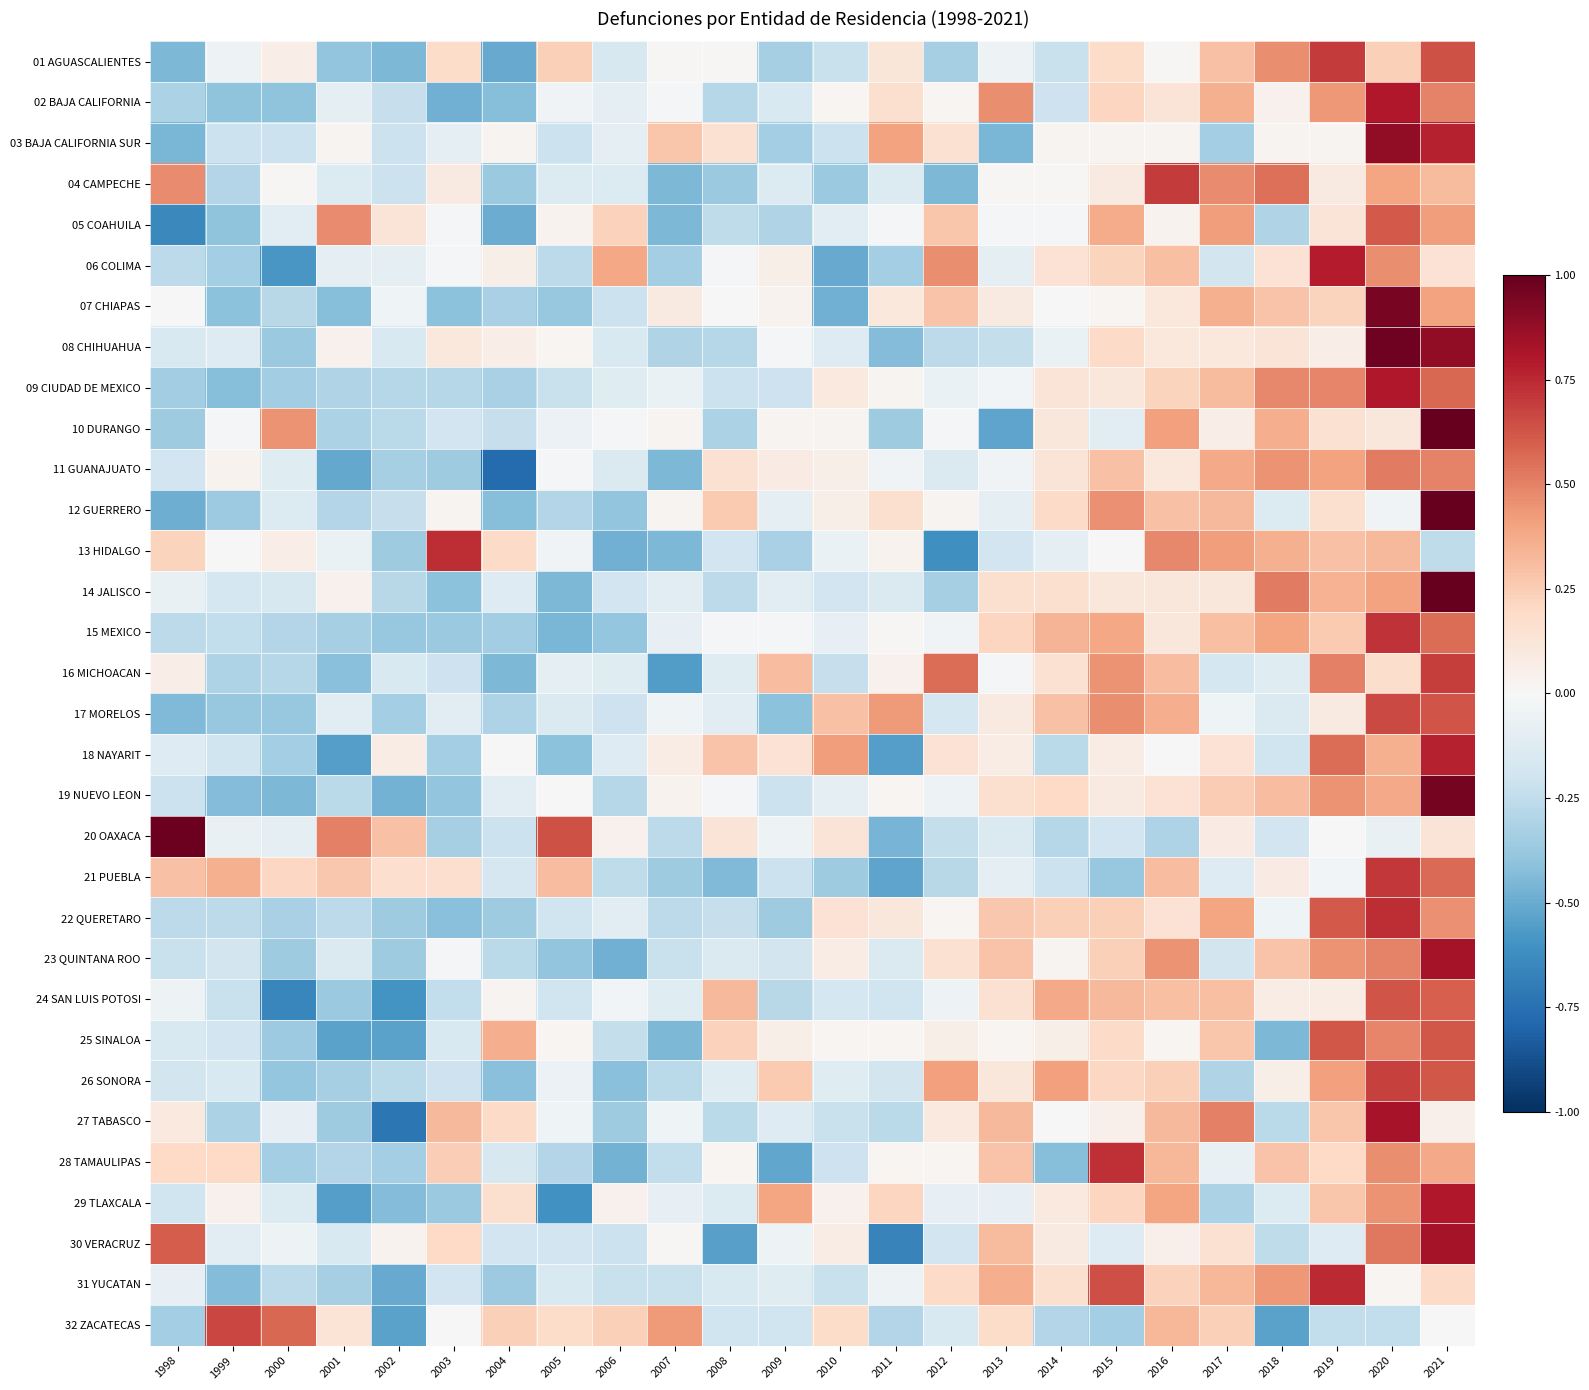

Between 2002 and 2020, which series saw the biggest shift?

27 TABASCO